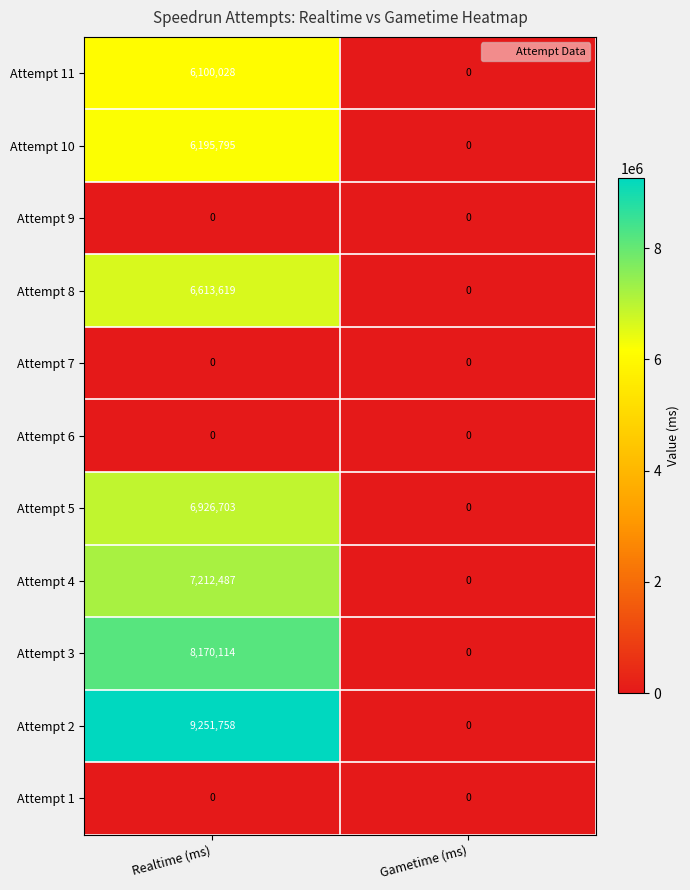

The Attempt 8 series shows 6613619 at Realtime (ms). True or false?

True